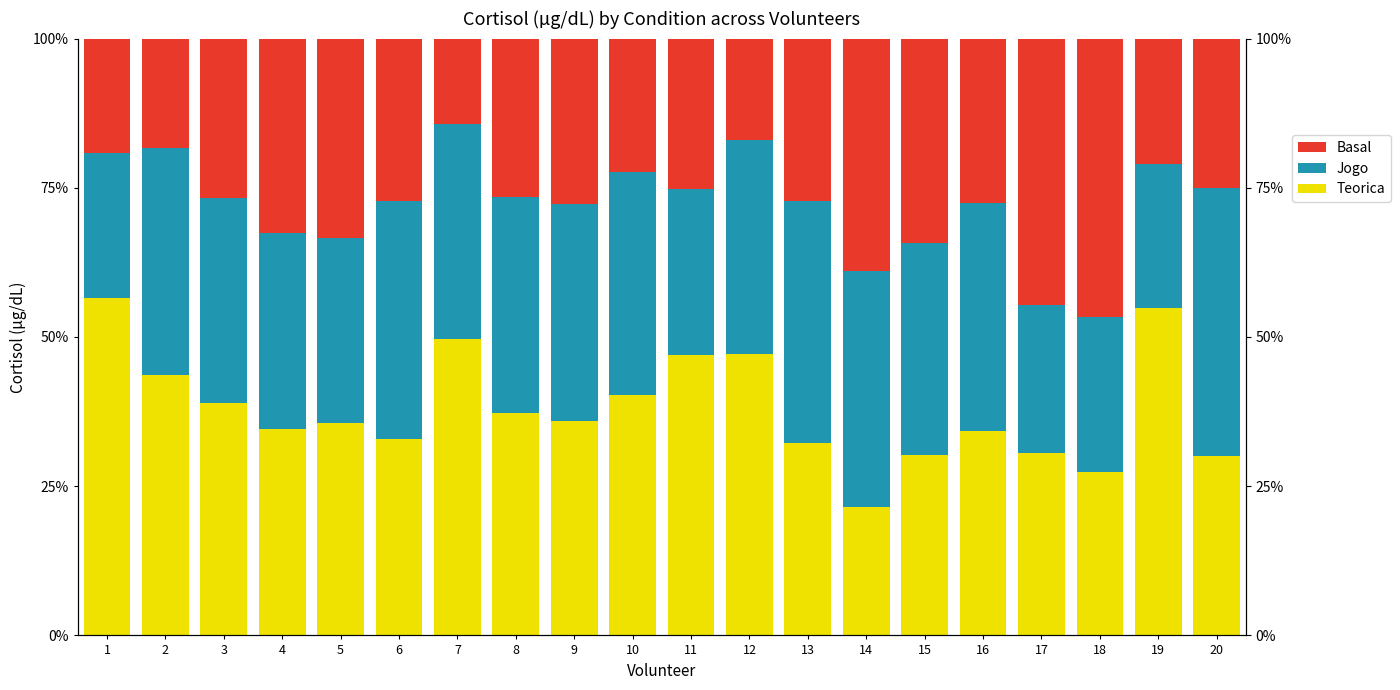

Reading right to left, extract all data points from this chart.

Teorica: 20=30.1	19=54.9	18=27.4	17=30.6	16=34.2	15=30.2	14=21.6	13=32.3	12=47.1	11=47.0	10=40.3	9=36.0	8=37.2	7=49.6	6=33.0	5=35.6	4=34.6	3=38.9	2=43.6	1=56.6
Jogo: 20=44.9	19=24.0	18=26.0	17=24.7	16=38.2	15=35.6	14=39.5	13=40.5	12=35.8	11=27.9	10=37.3	9=36.3	8=36.2	7=36.0	6=39.9	5=31.0	4=32.8	3=34.4	2=38.1	1=24.2
Basal: 20=25.0	19=21.0	18=46.6	17=44.7	16=27.6	15=34.2	14=39.0	13=27.2	12=17.0	11=25.2	10=22.4	9=27.7	8=26.6	7=14.4	6=27.1	5=33.4	4=32.6	3=26.7	2=18.3	1=19.2